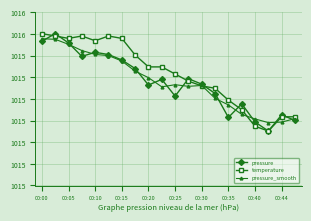

Is this an area chart (filled region under the line)?

No